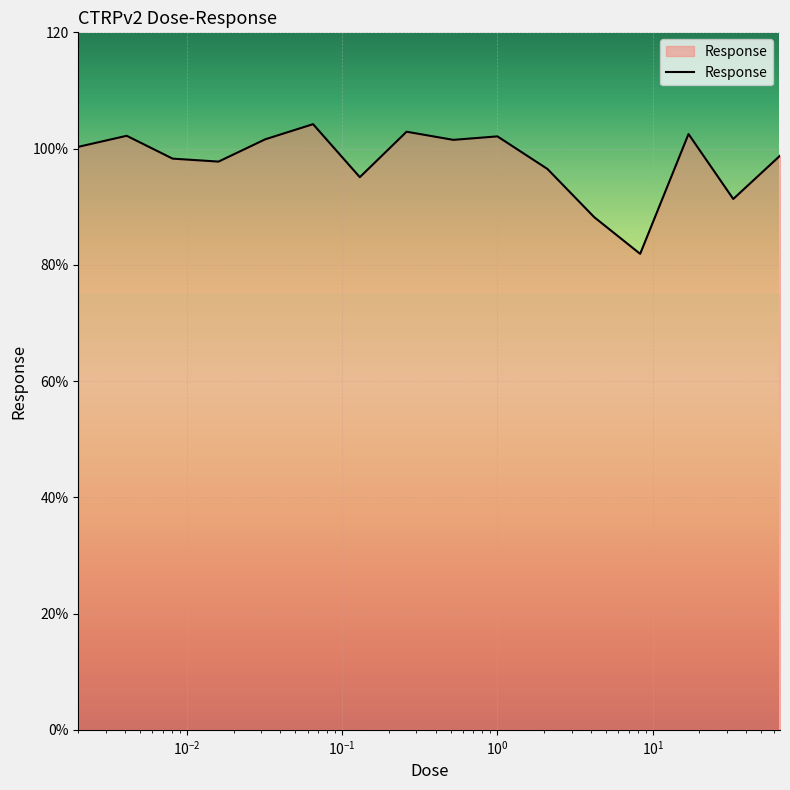

Does the chart display data point markers on the line(s)?

No